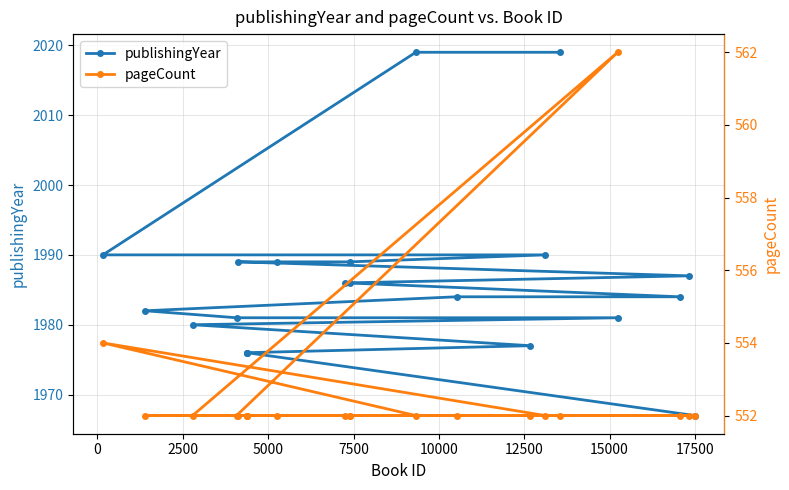

True or false: pageCount and publishingYear intersect in this chart.

False